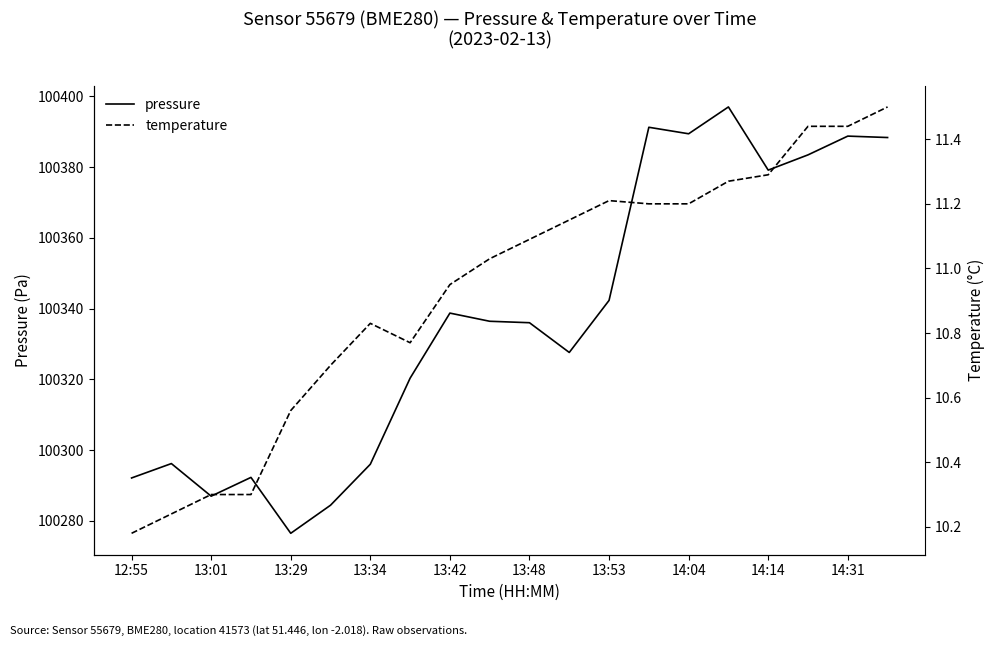

True or false: temperature and pressure intersect in this chart.

False